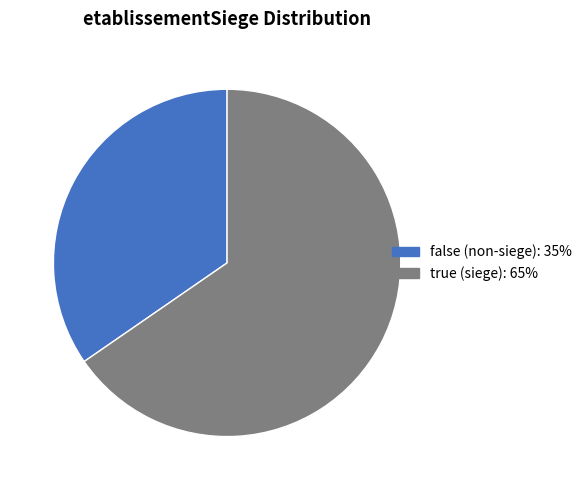

The false slice represents 35% of the pie. True or false?

True